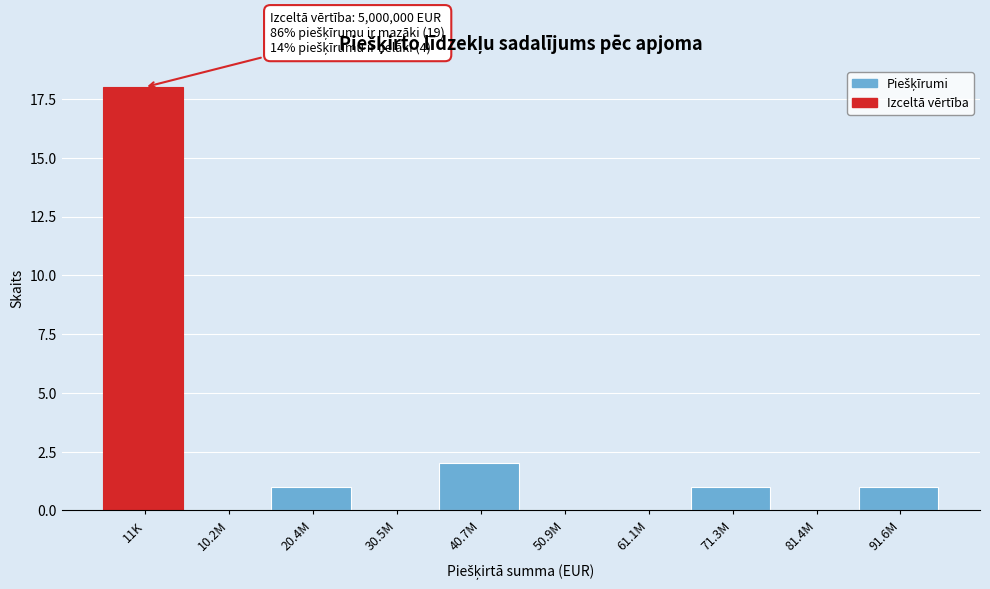

Reading left to right, extract all data points from this chart.

11K=18	10.2M=0	20.4M=1	30.5M=0	40.7M=2	50.9M=0	61.1M=0	71.3M=1	81.4M=0	91.6M=1